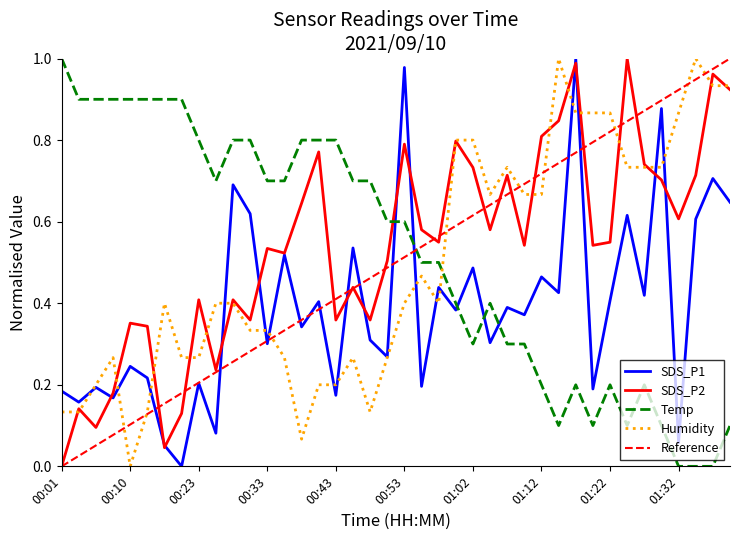

List the labels in order of Temp value, smallest first.

01:32, 01:35, 01:37, 01:15, 01:20, 01:25, 01:30, 01:40, 01:12, 01:17, 01:22, 01:28, 01:02, 01:07, 01:10, 01:00, 01:05, 00:55, 00:58, 00:50, 00:53, 00:26, 00:33, 00:36, 00:45, 00:48, 00:23, 00:28, 00:31, 00:38, 00:40, 00:43, 00:03, 00:06, 00:08, 00:10, 00:13, 00:19, 00:21, 00:01